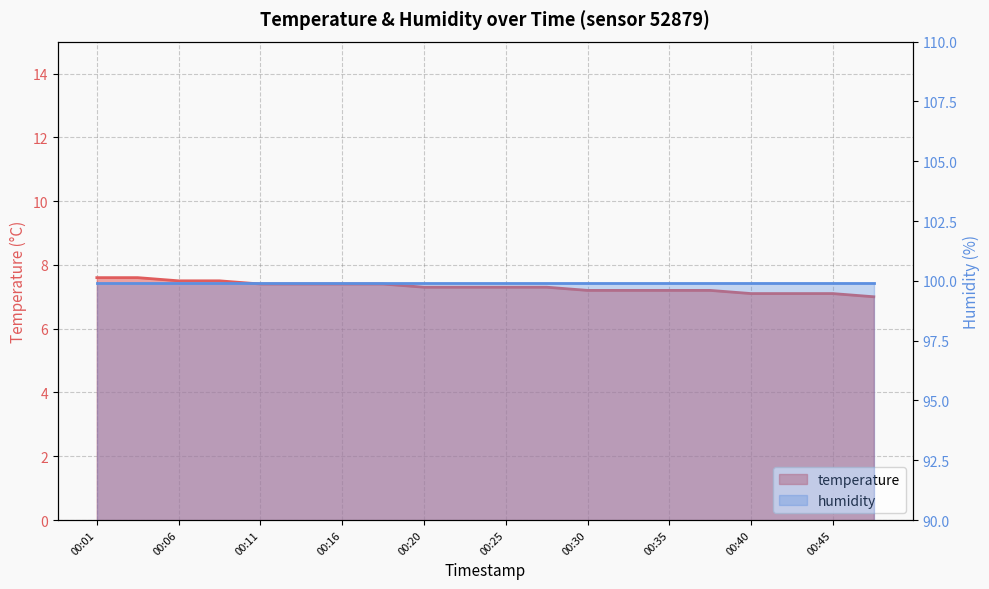

Is it true that the value at 00:16 is 12.4?

False